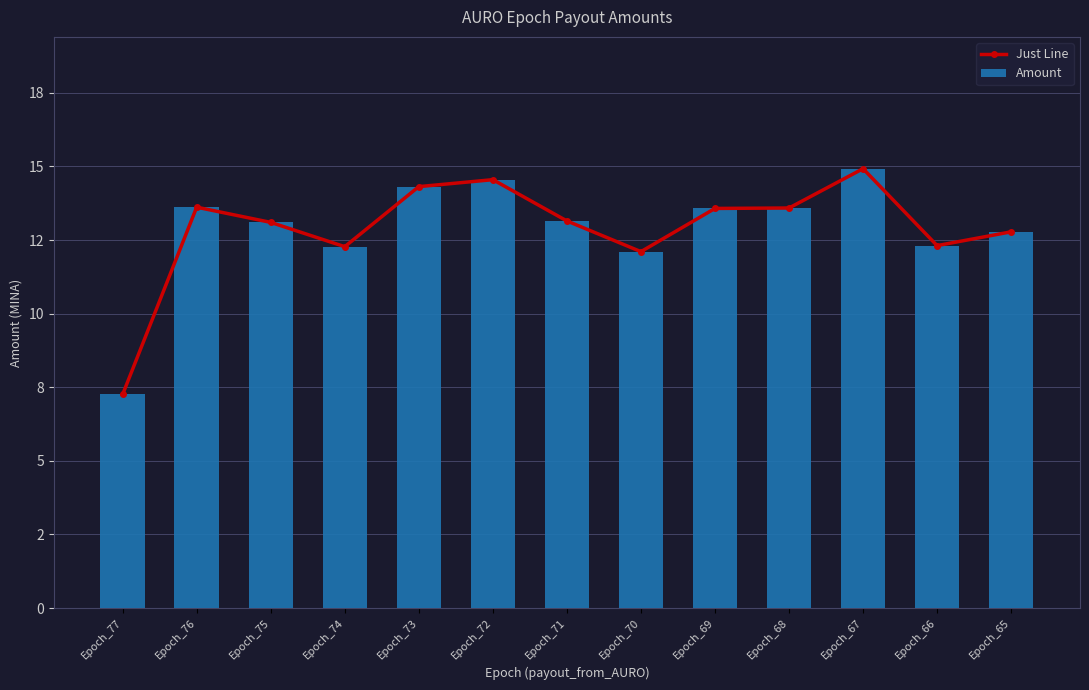

What is the sum of all Amount values?

167.5